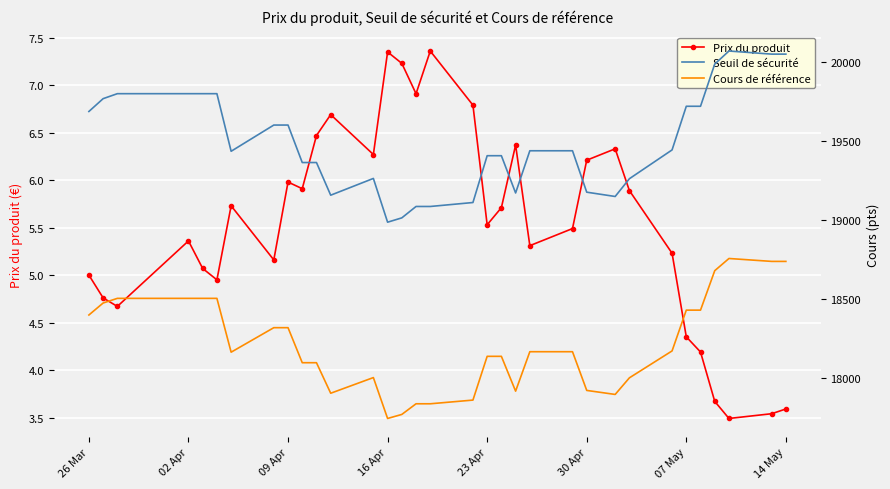

Where is the first local maximum for Prix du produit?

02 Apr